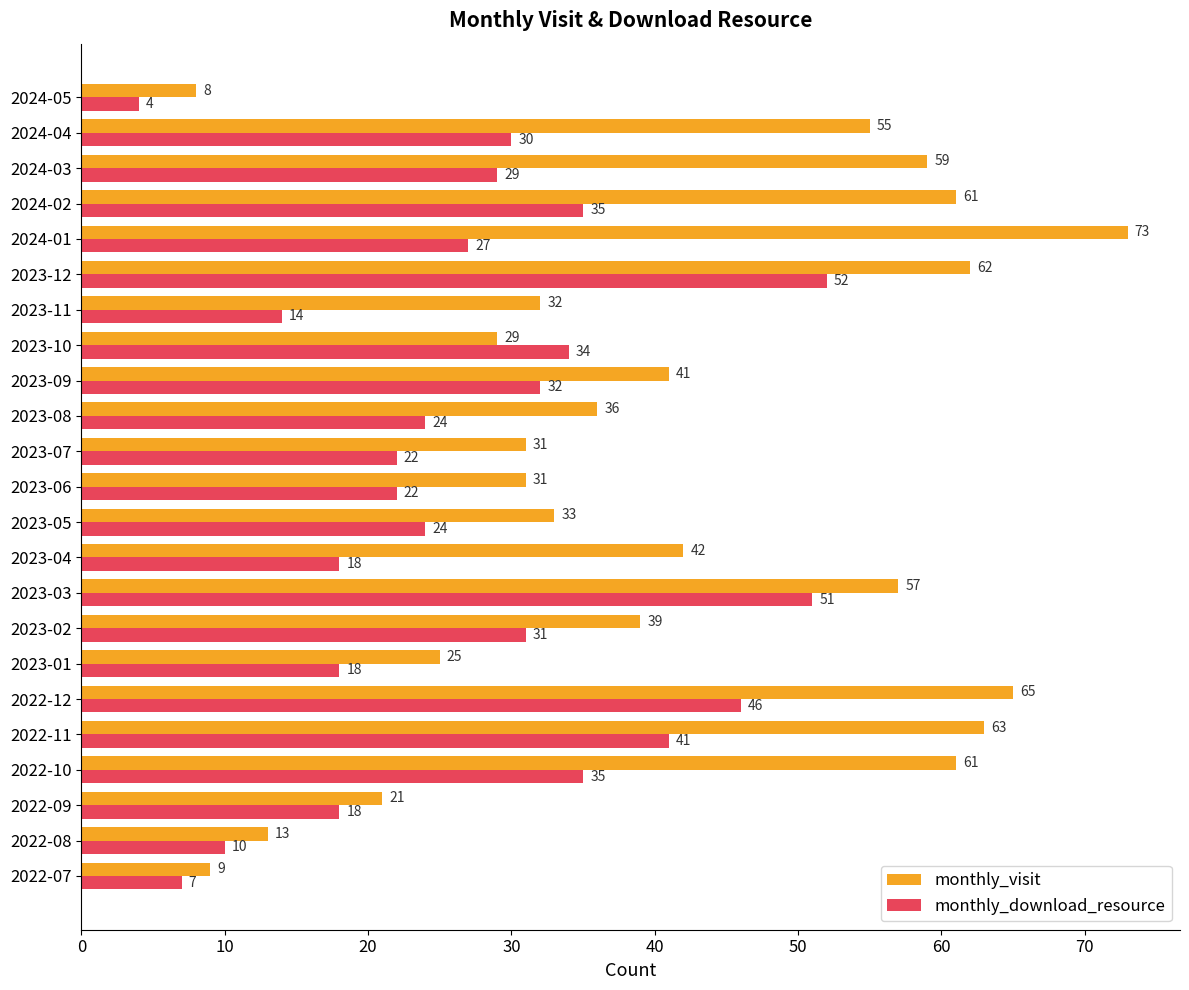

Which series has the largest total across all categories?

monthly_visit